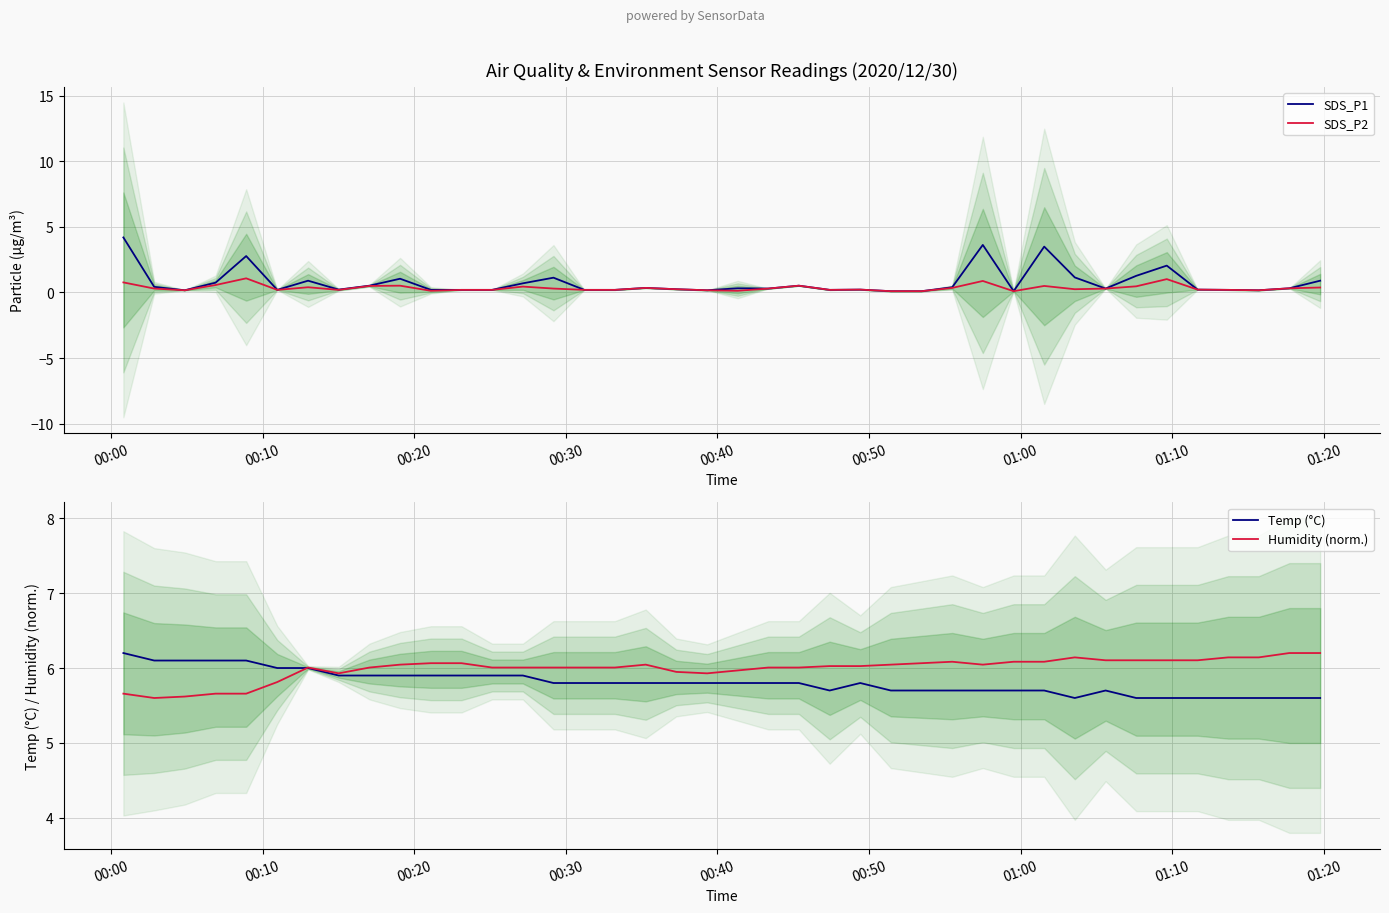

What is the minimum value for Temp (°C)?

5.6